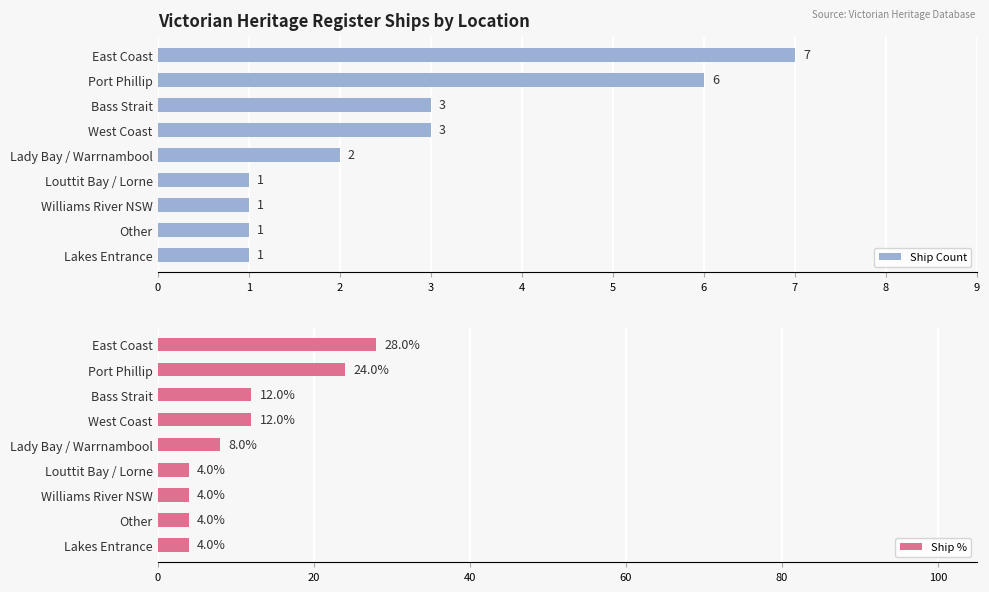

What is the sum of the Ship % values at Lady Bay / Warrnambool and Bass Strait?

20